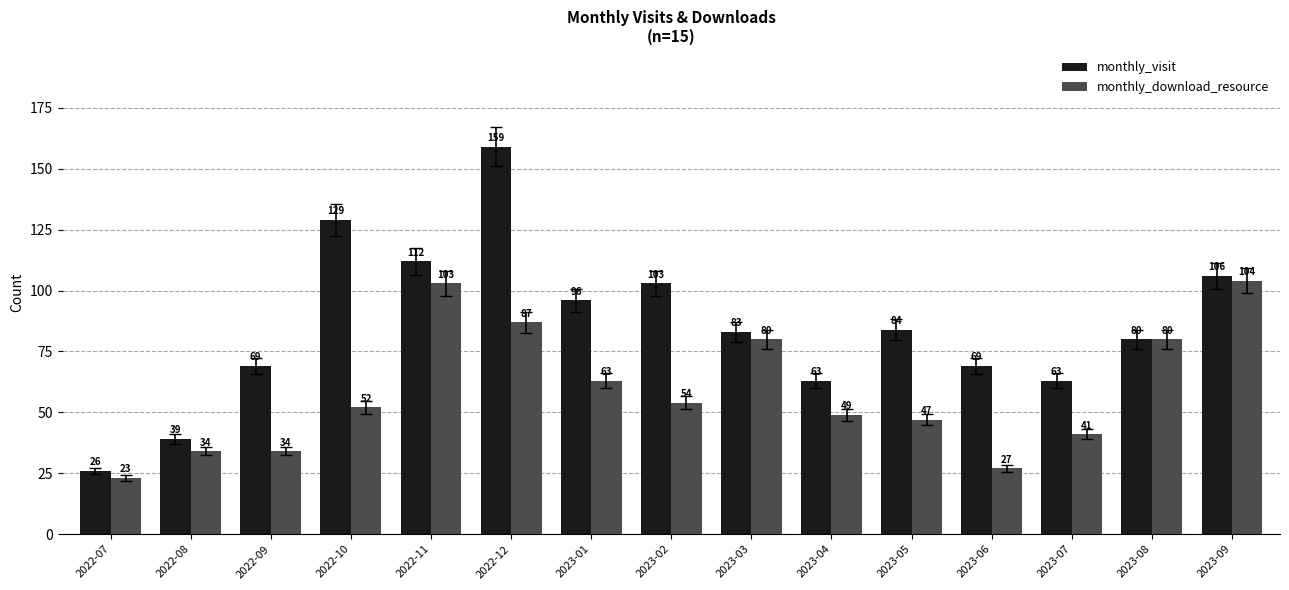

What is the difference between the monthly_visit values at 2022-09 and 2022-12?

90